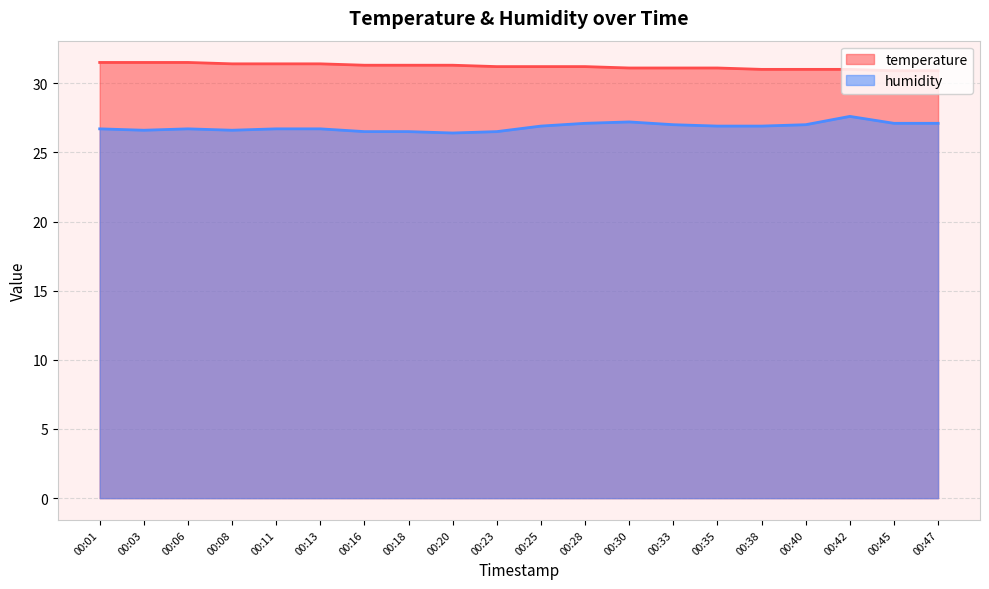

Does the chart have visible grid lines?

Yes